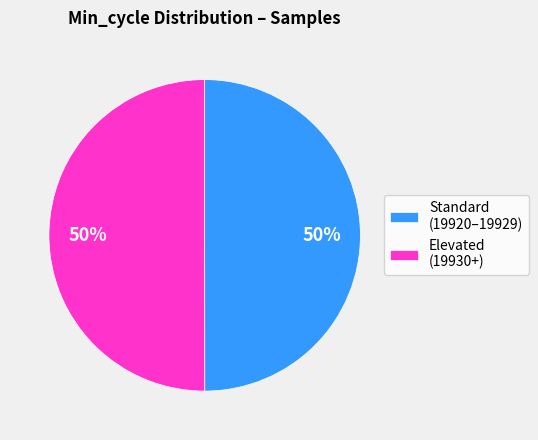

To the nearest percent, what is the combined percentage of Standard (19920–19929) and Elevated (19930+)?

100%